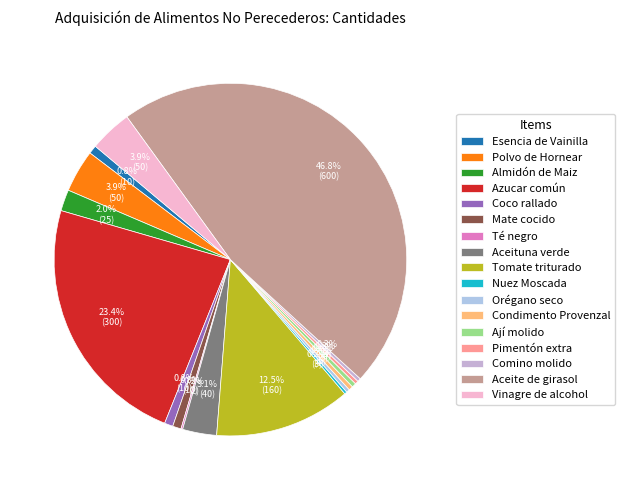

To the nearest percent, what is the average slice percentage?

6%